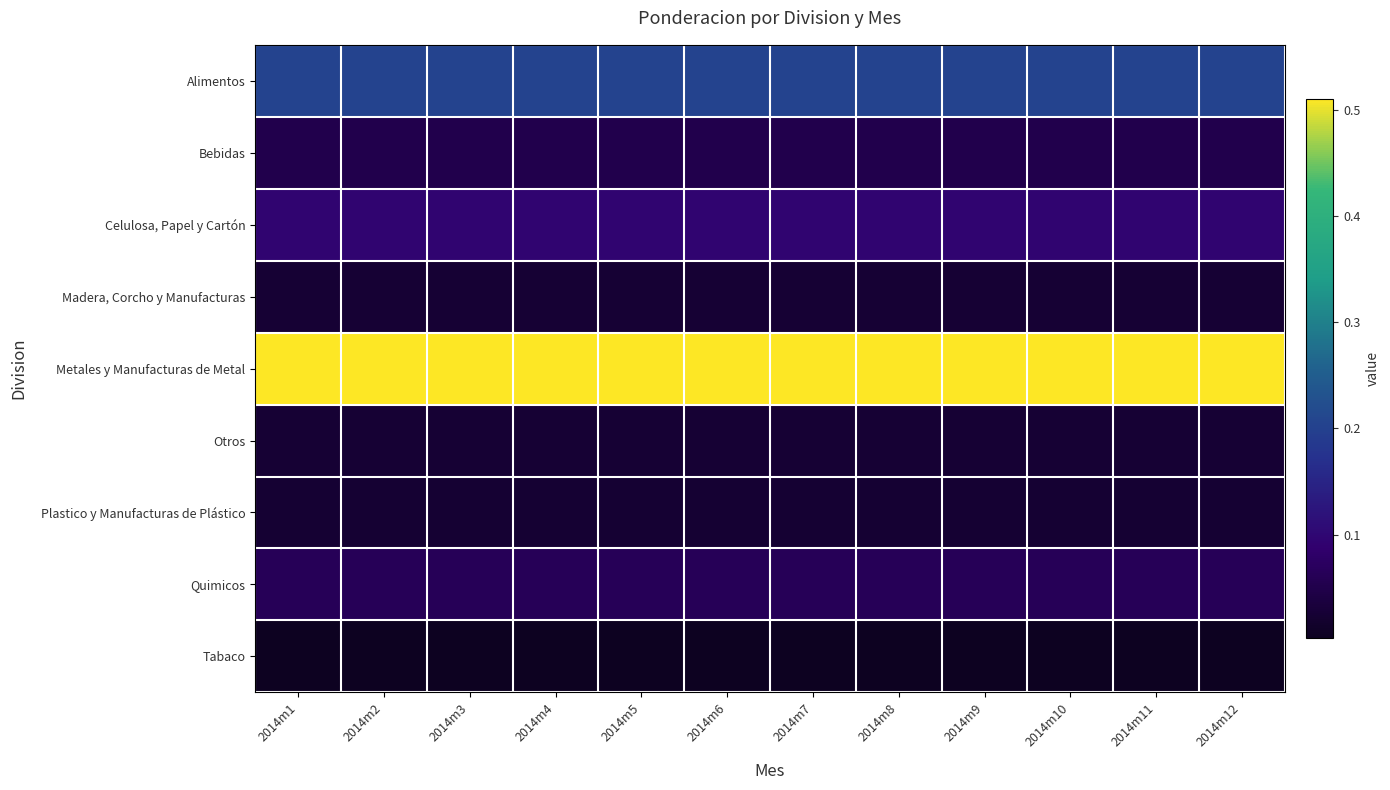

What is the difference between the highest and lowest values at 2014m12?

0.5